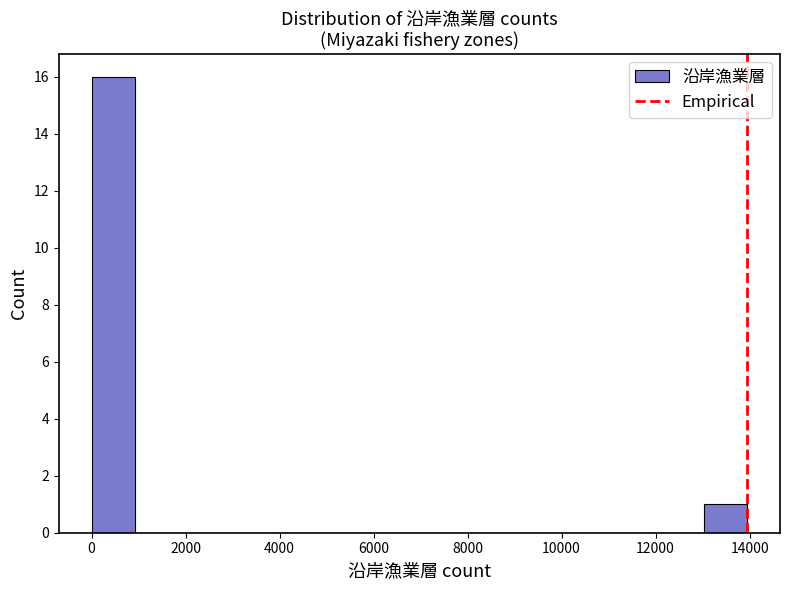

Over which range of the x-axis is the bar tallest?

0 to 1000